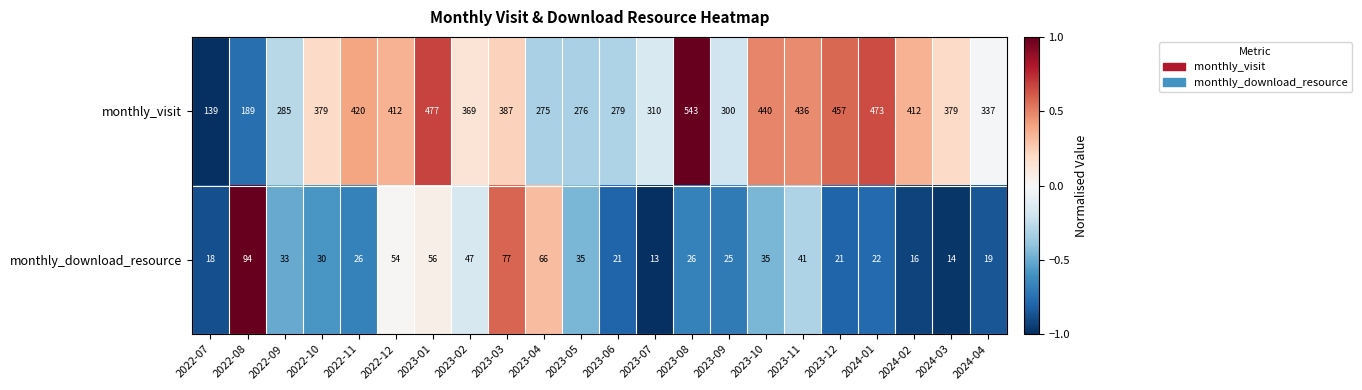

What is the spread (max minus min) of values at 2023-05?

241